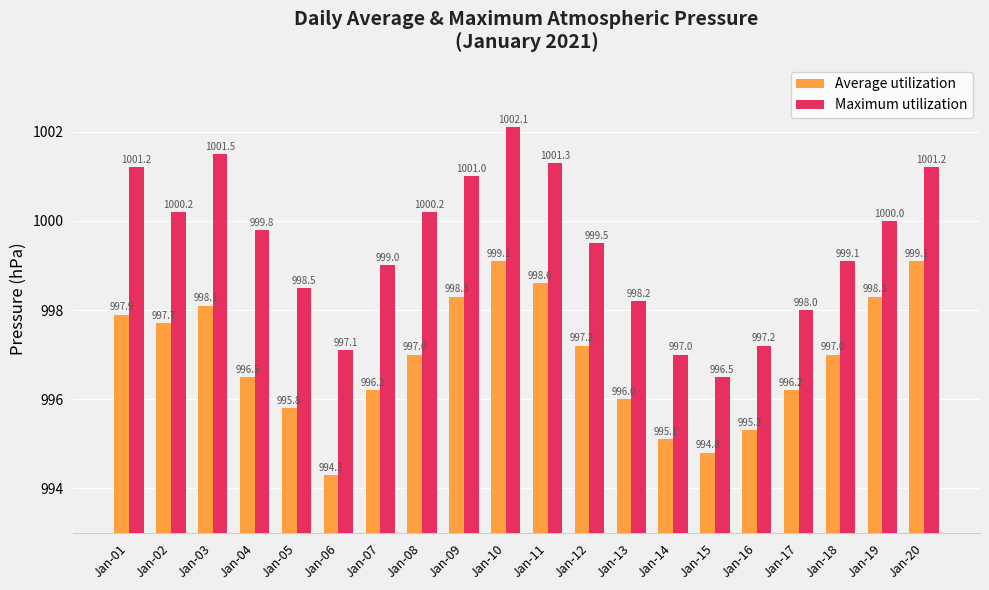

What is the difference between the second highest and second lowest values in the Average utilization series?

4.3